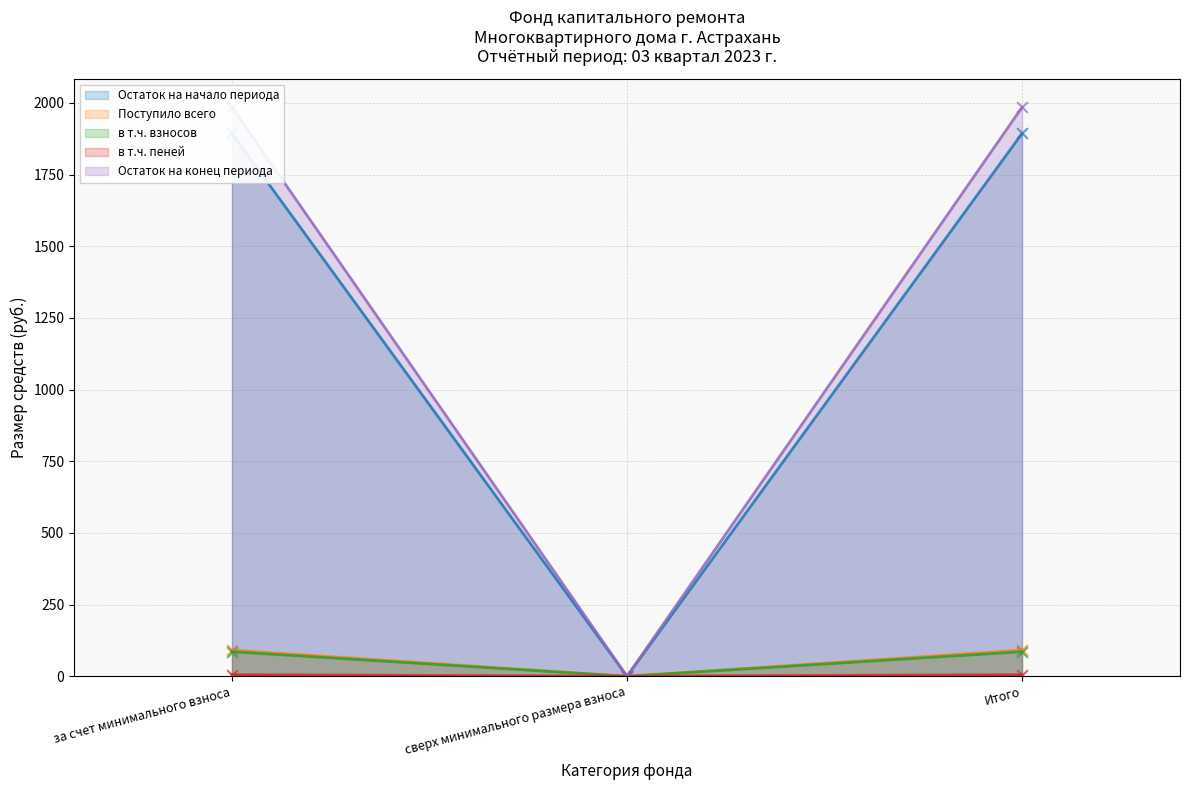

Which series contains the lowest Y value?

Остаток на начало периода